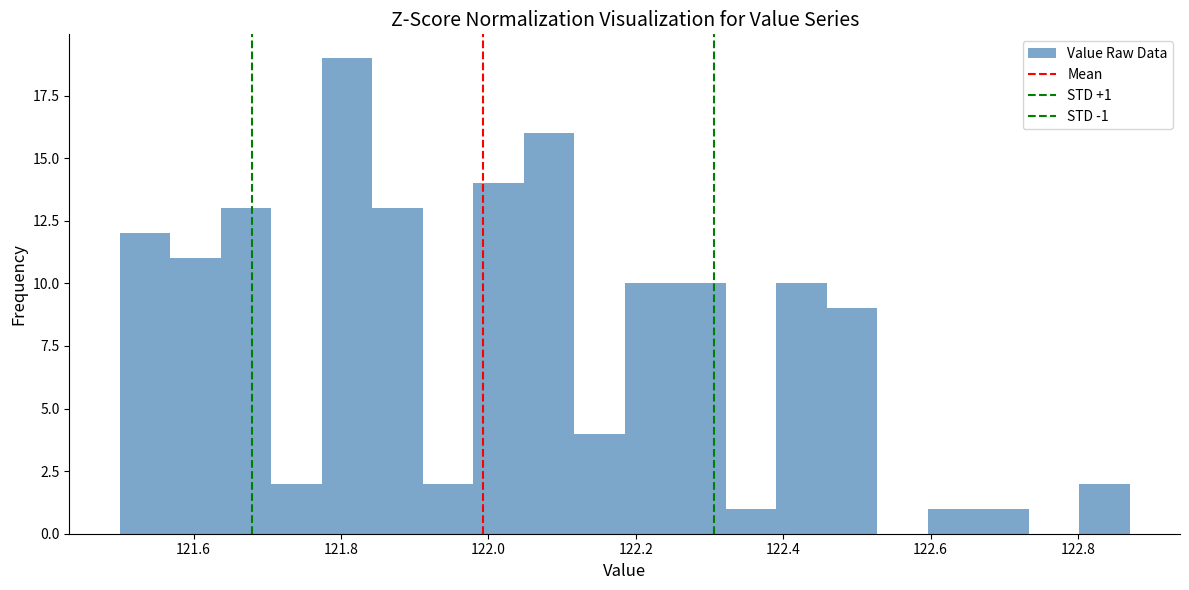

Read against the x-axis, roughly where is the centre of the tallest bar?

121.80